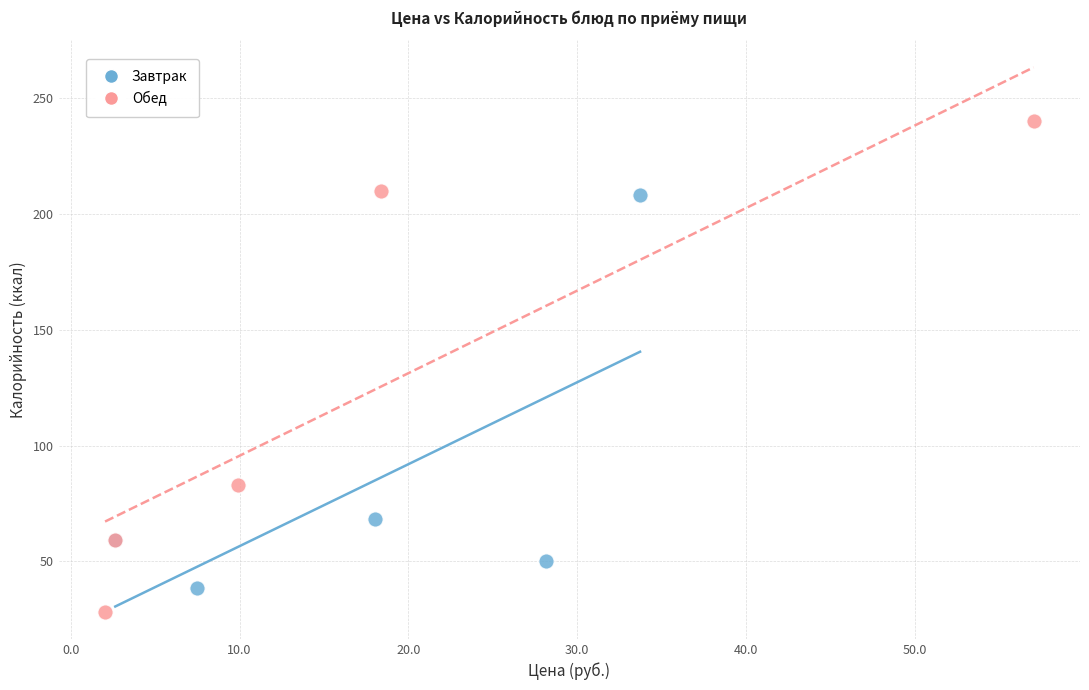

Which series reaches the minimum Y coordinate?

Обед